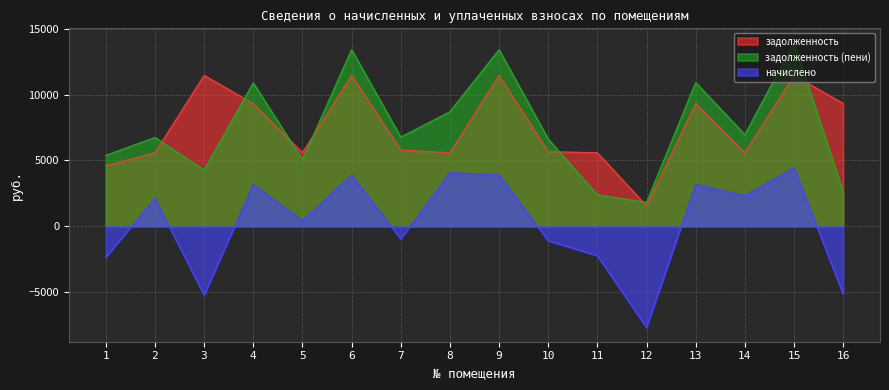

What is the value of the задолженность point at the 5th from the left?

5588.1